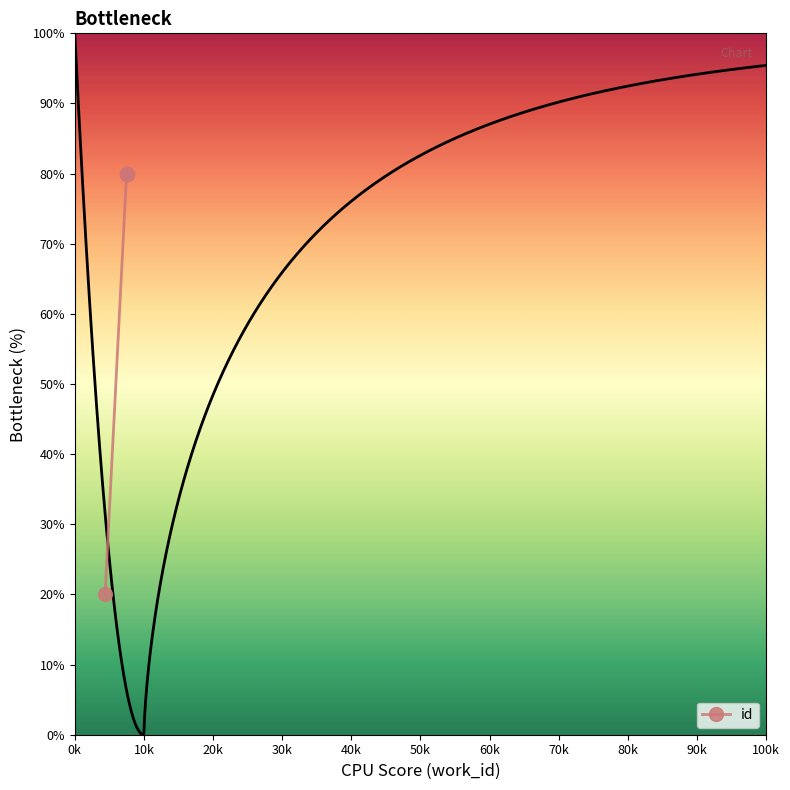

List the labels in order of value, smallest first.

4387, 7490, 7490, 7490, 7490